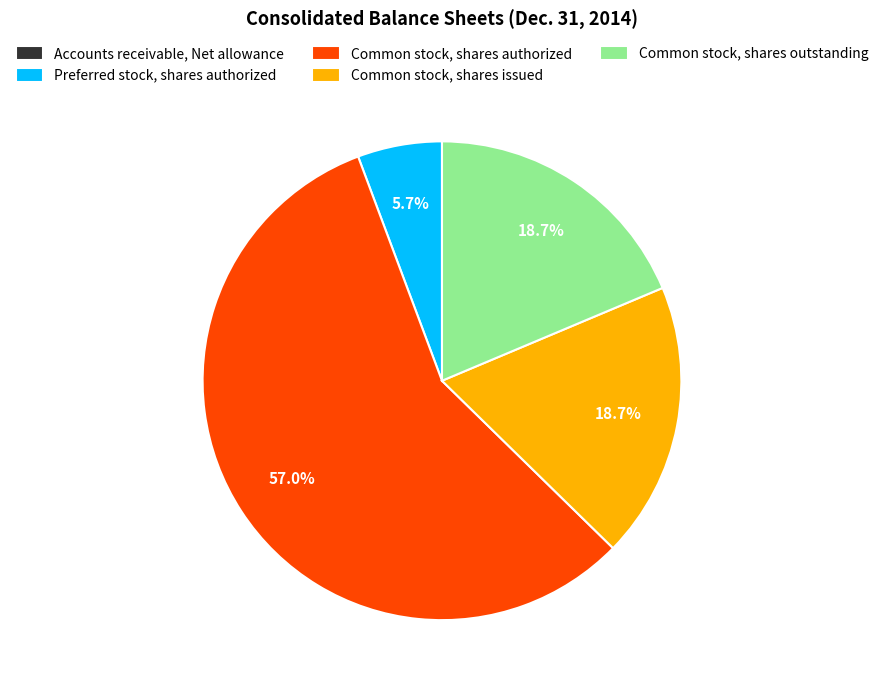

Does Common stock, shares authorized represent more than half of the total?

Yes